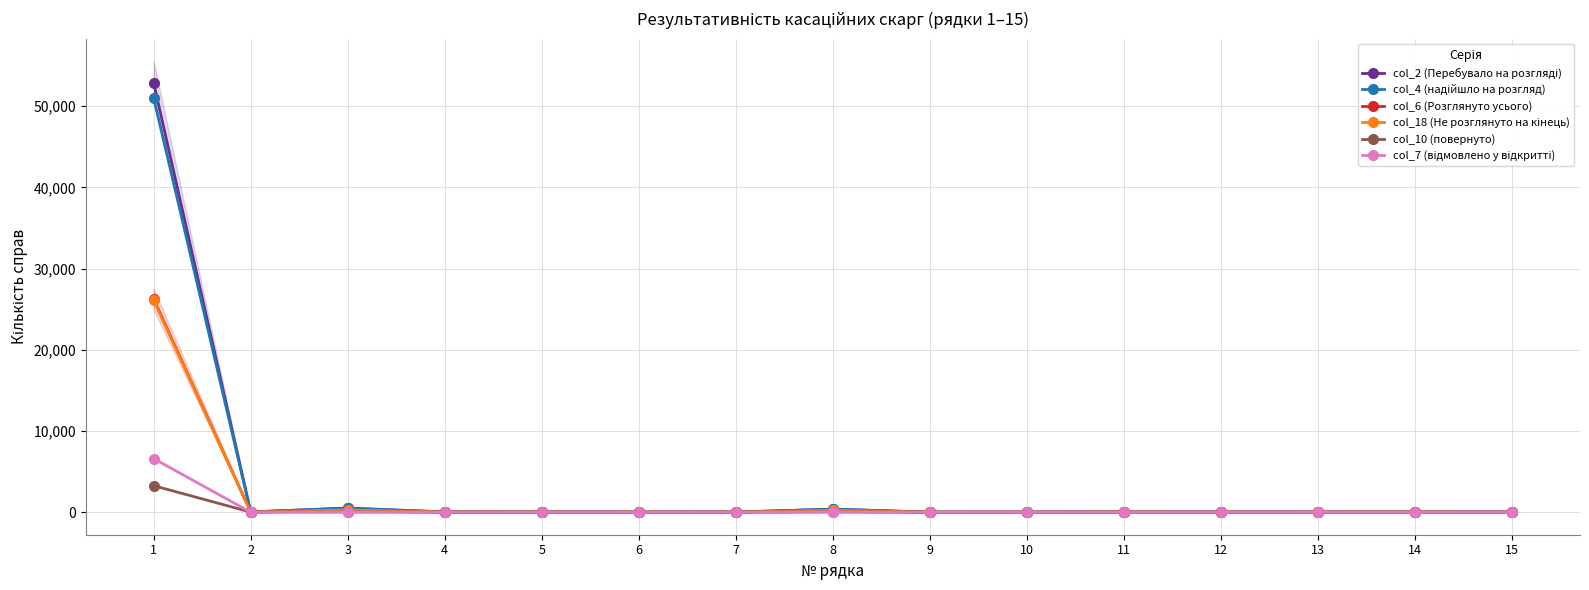

What are all the series names shown in the legend?

col_2 (Перебувало на розгляді), col_4 (надійшло на розгляд), col_6 (Розглянуто усього), col_18 (Не розглянуто на кінець), col_10 (повернуто), col_7 (відмовлено у відкритті)